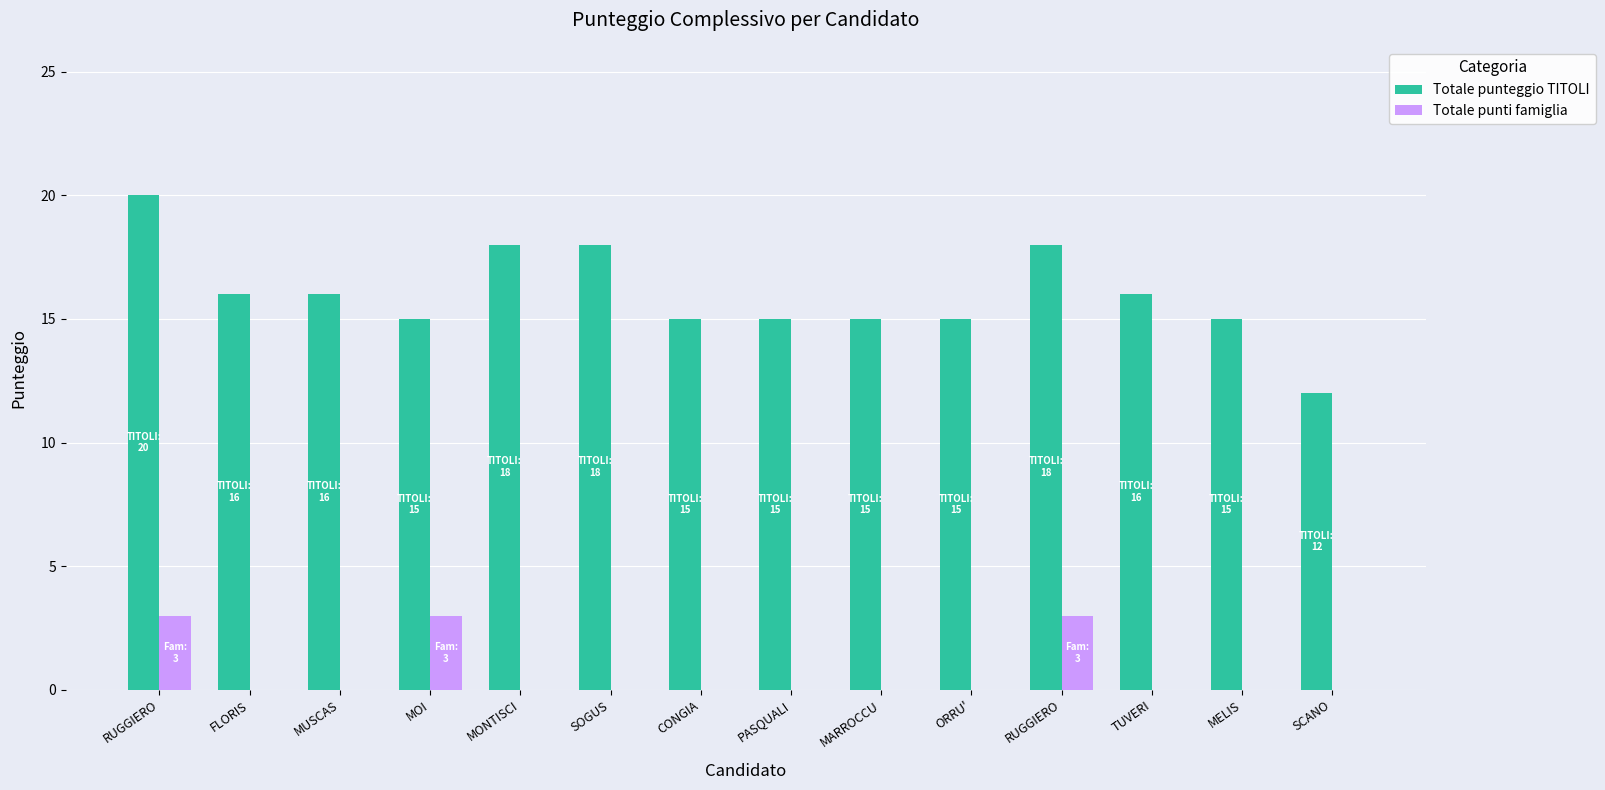

Count the number of categories in the chart.

14